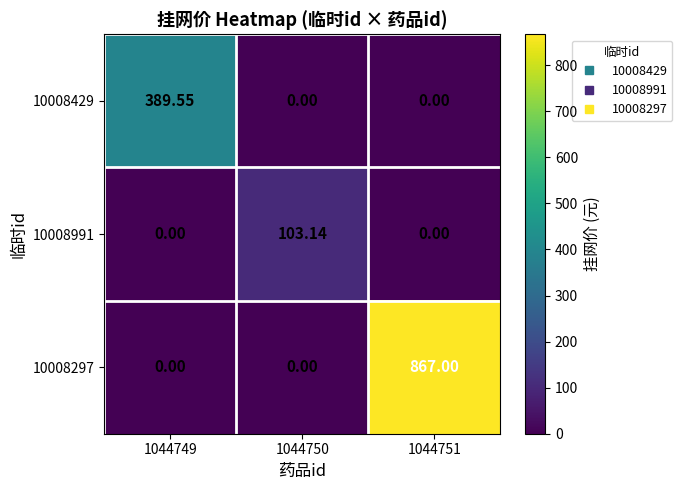

Is the value of 10008297 at 1044751 greater than the value of 10008991 at 1044749?

Yes